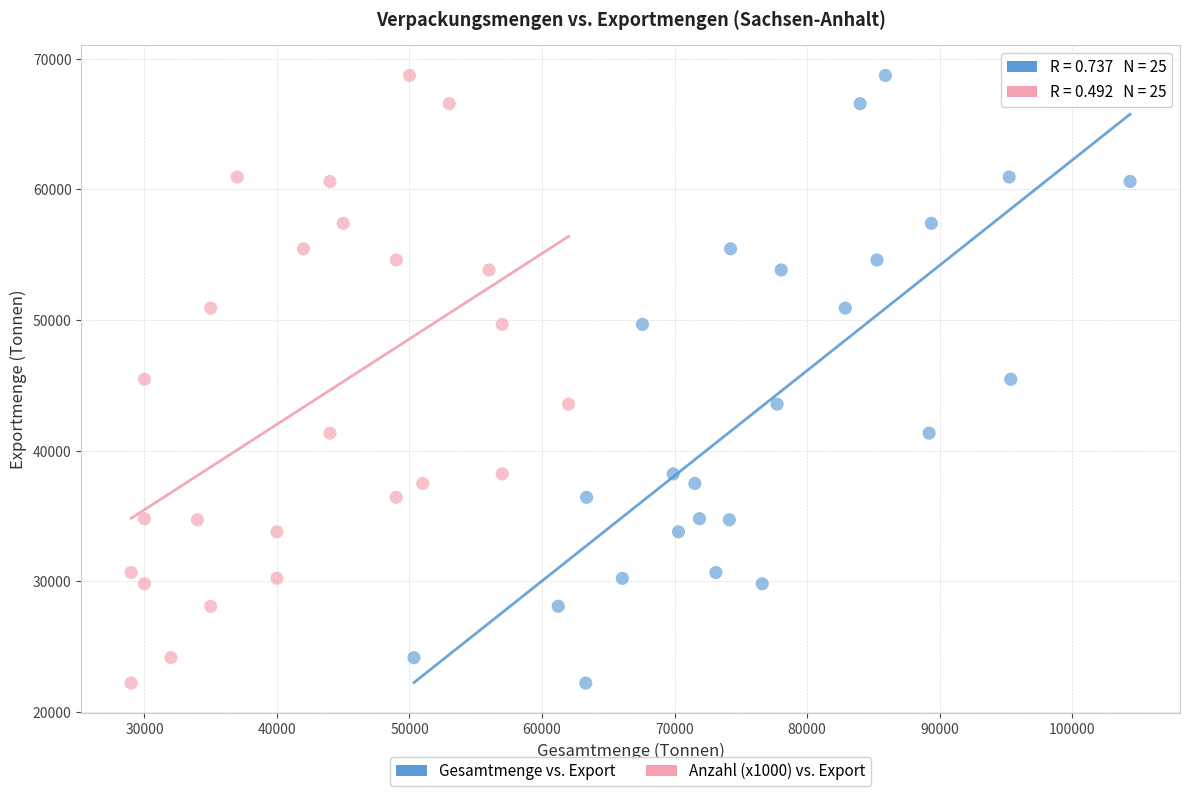

What are all the series names shown in the legend?

Gesamtmenge vs. Export, Anzahl (x1000) vs. Export